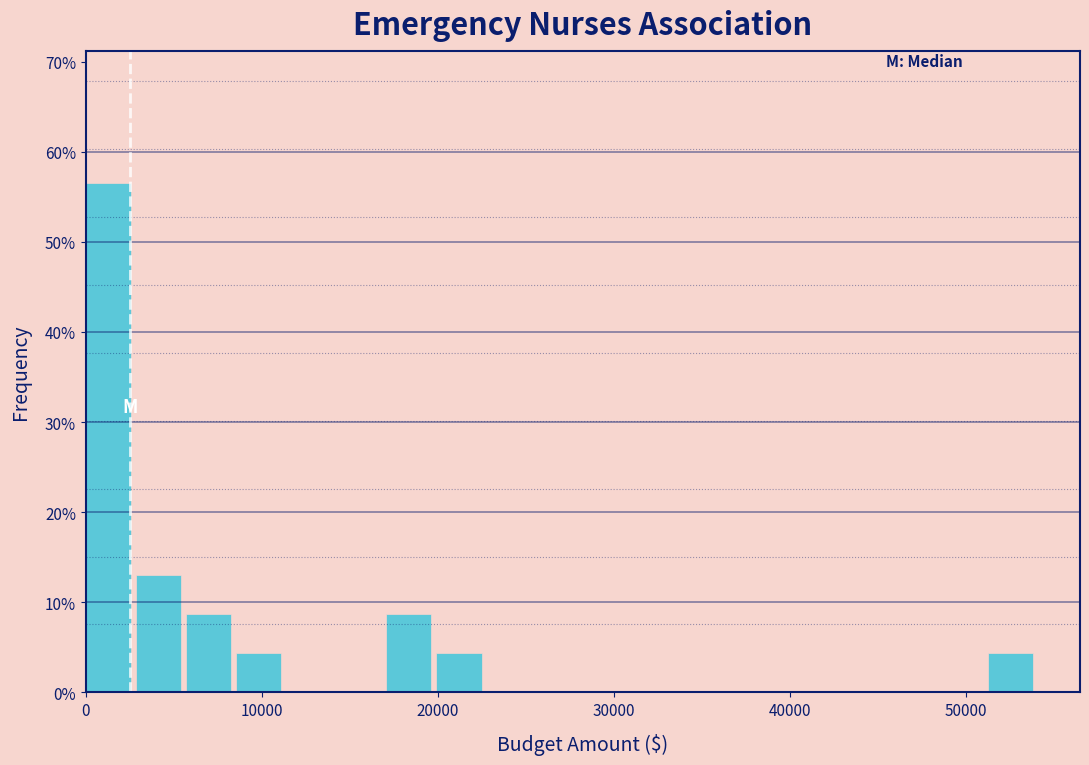

Read against the x-axis, roughly where is the centre of the tallest bar?

1000